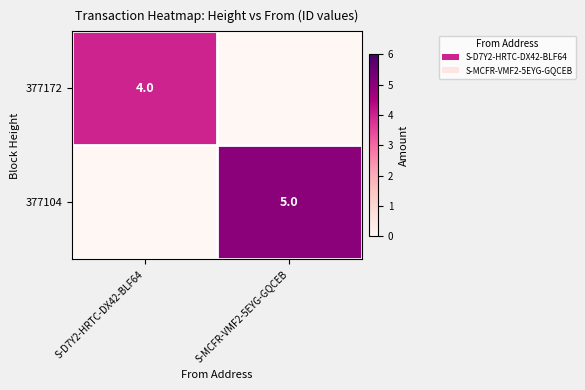

At which category does the chart reach its peak across all series?

S-MCFR-VMF2-5EYG-GQCEB